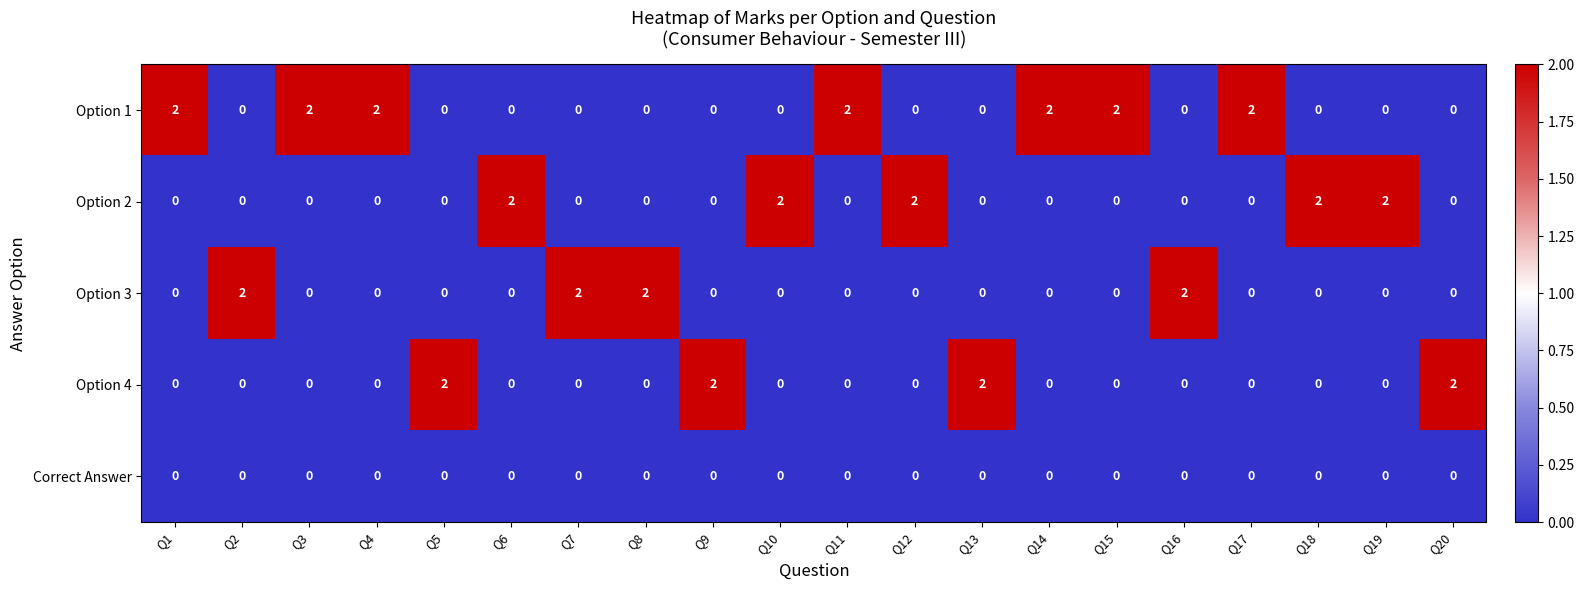

The Option 4 series shows 0 at Q19. True or false?

True